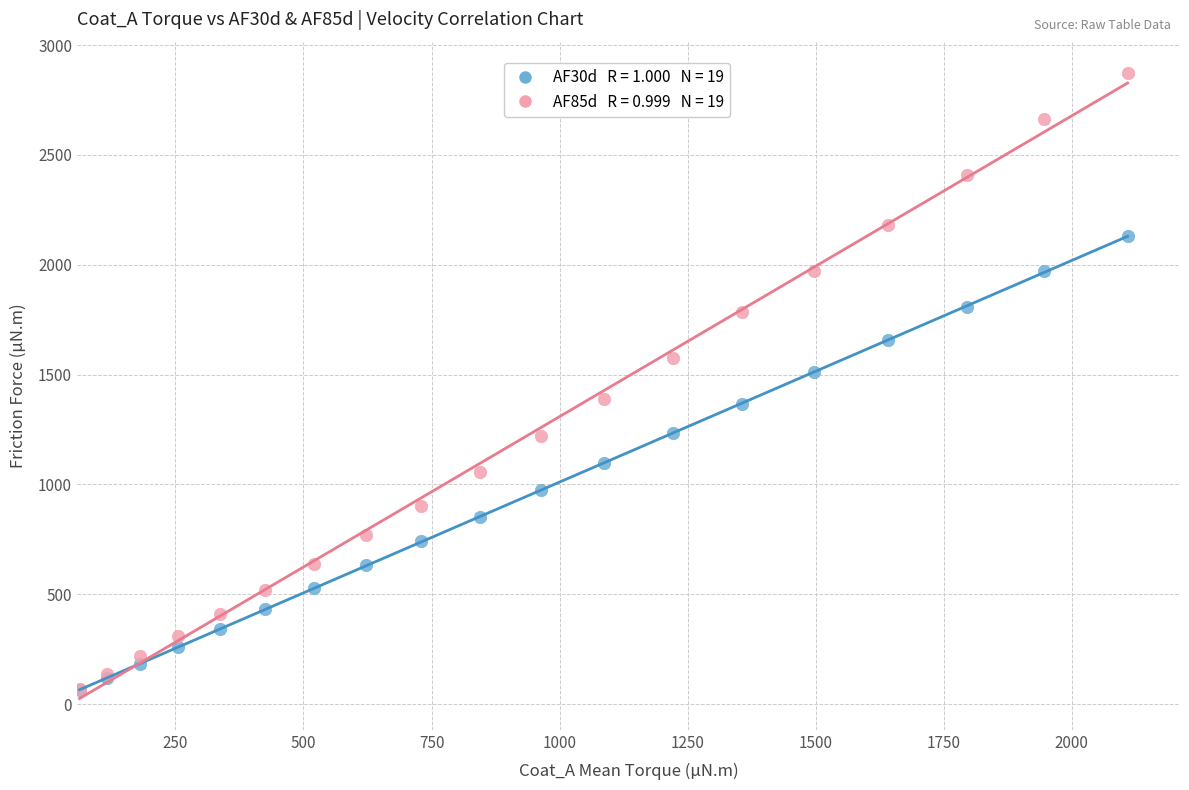

Across all series, what Y value is closest to 1468?

1511.0